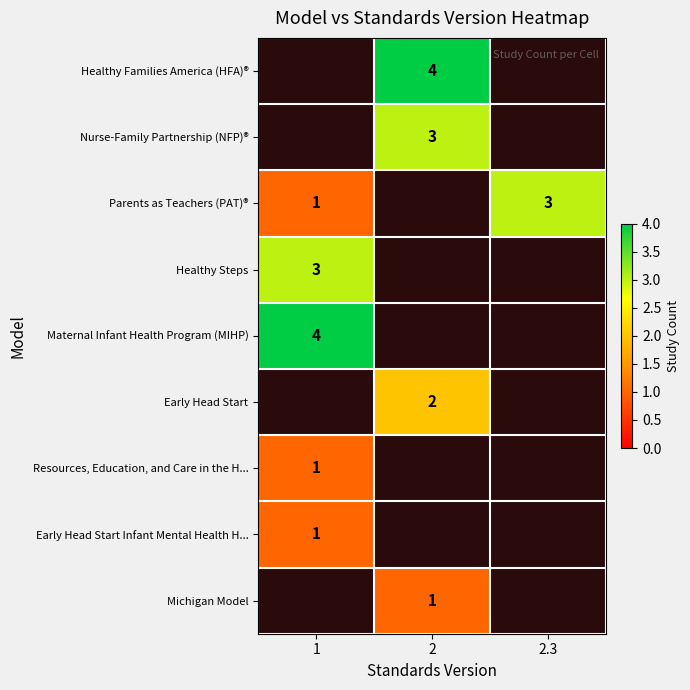

The Michigan Model series shows 1 at 2. True or false?

True